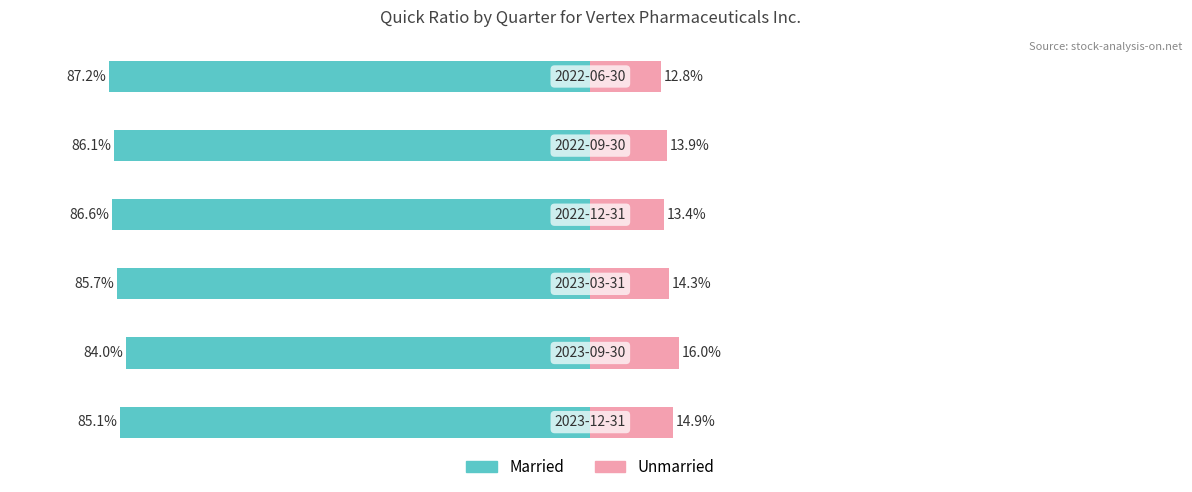

Count the number of data series in this chart.

2